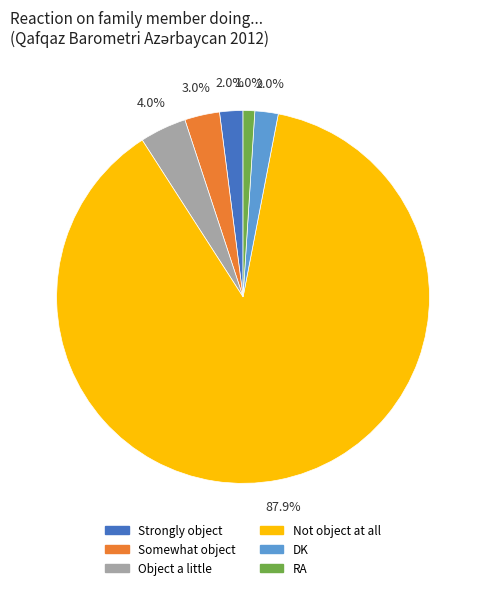

To the nearest percent, what is the average slice percentage?

17%